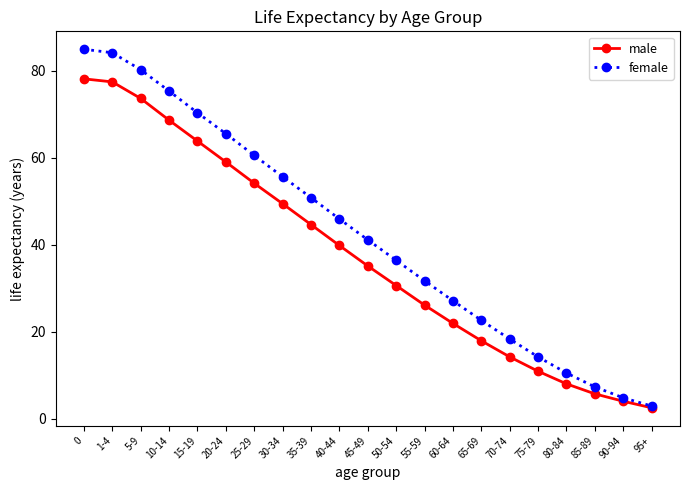

How many values in the female series exceed 41?

11